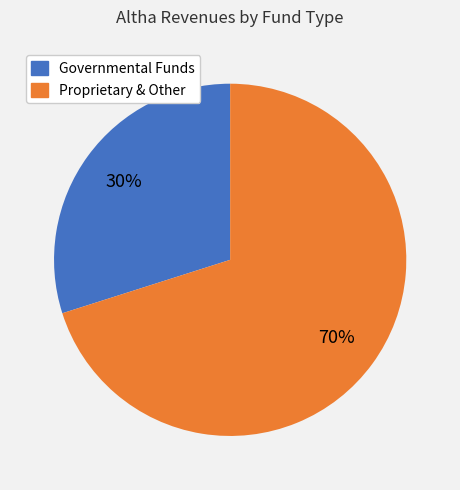

Does any single category account for the majority?

Yes